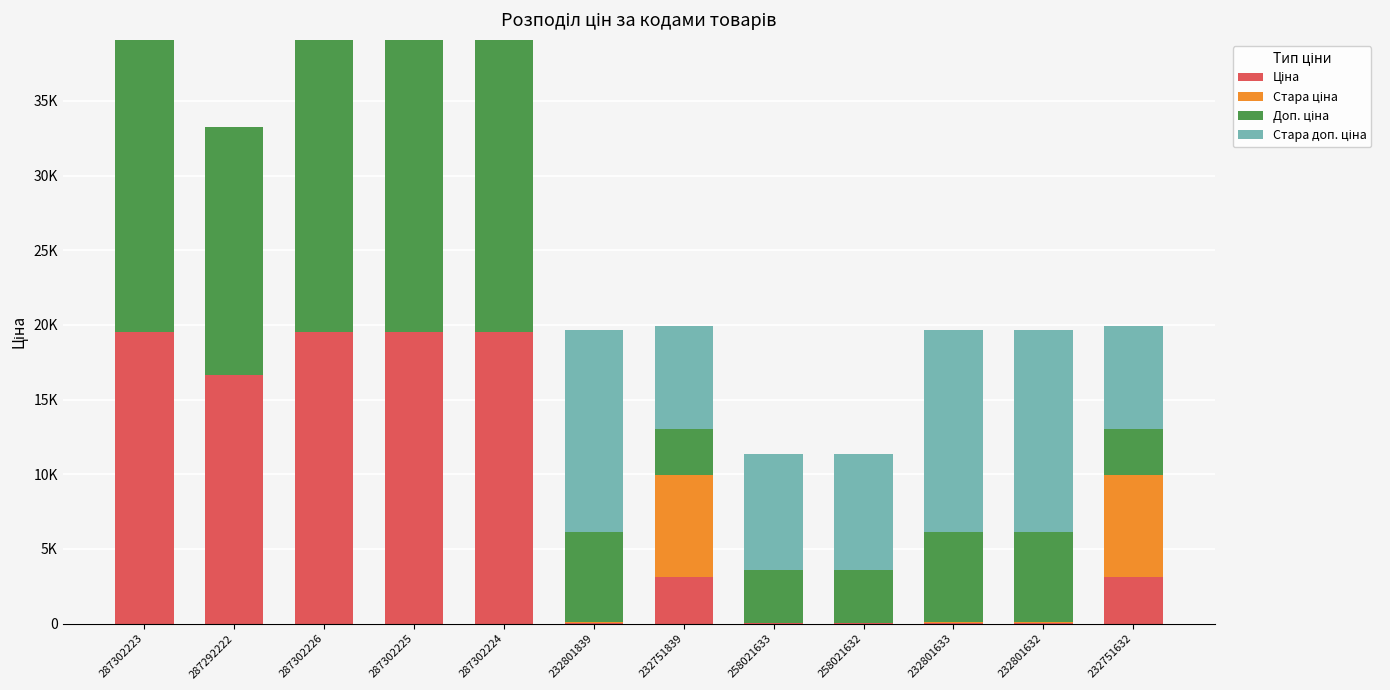

Are the bars horizontal?

No